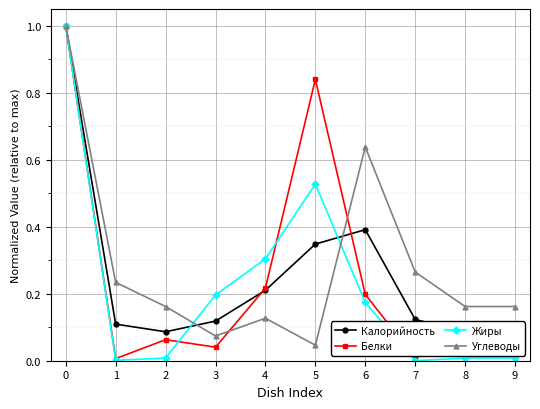

True or false: Жиры and Калорийность cross at least once.

True